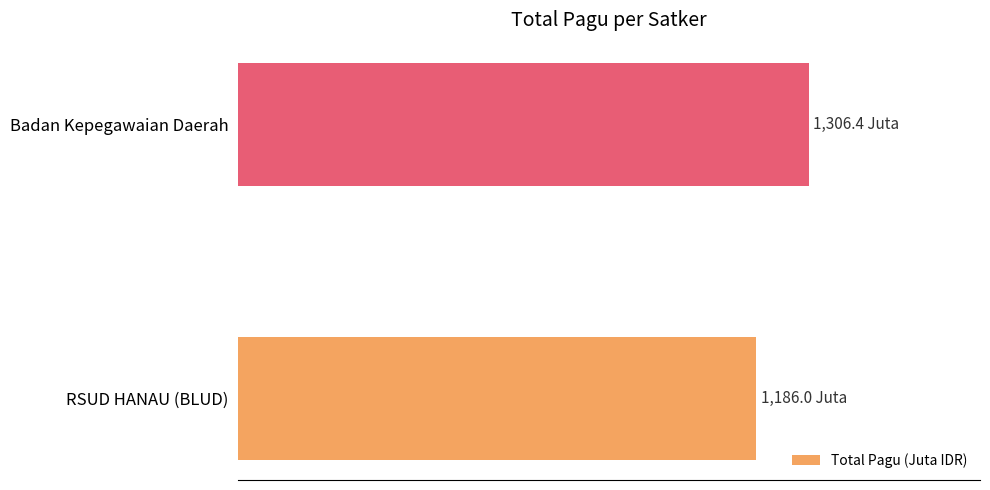

What is the sum of all values?

2492.4